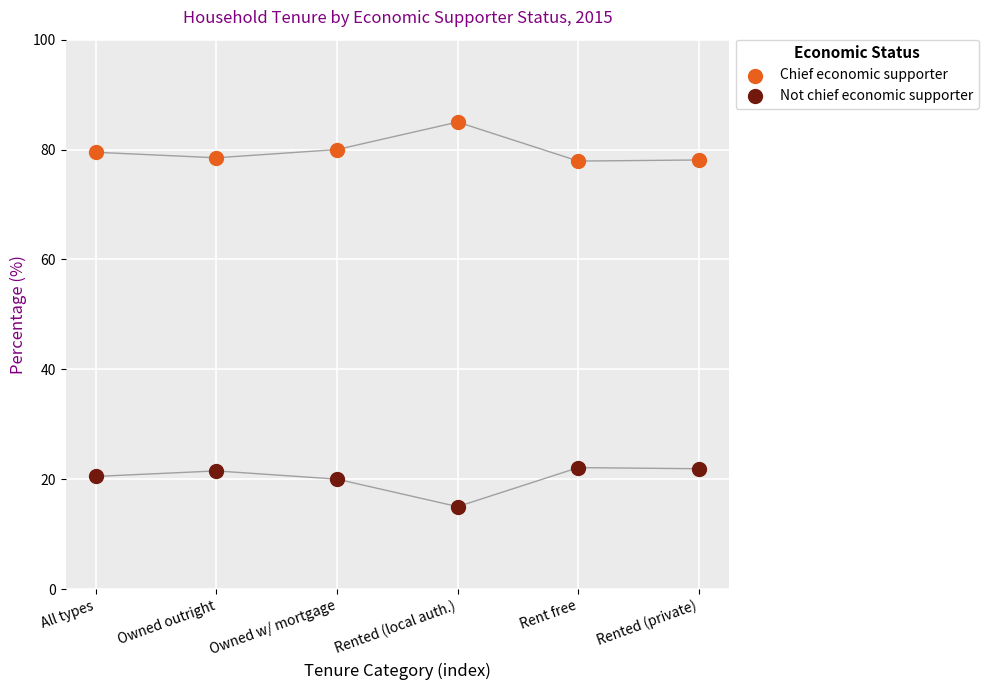

Which series reaches the maximum Y coordinate?

Chief economic supporter